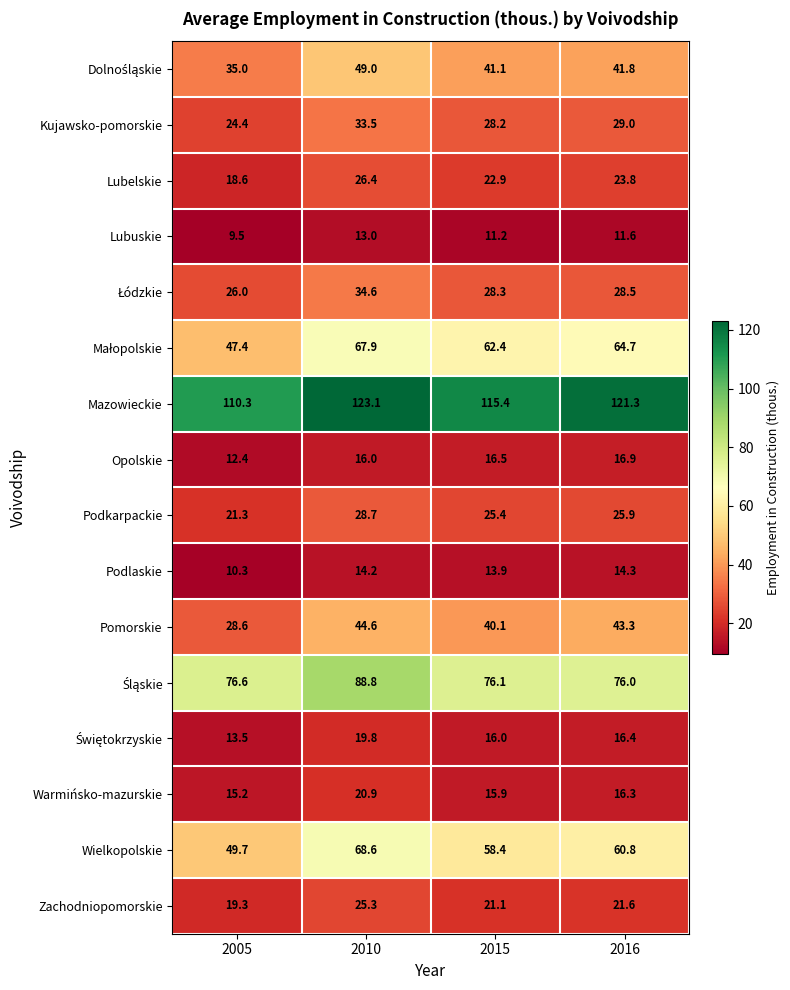

The Pomorskie series shows 66.6 at 2015. True or false?

False